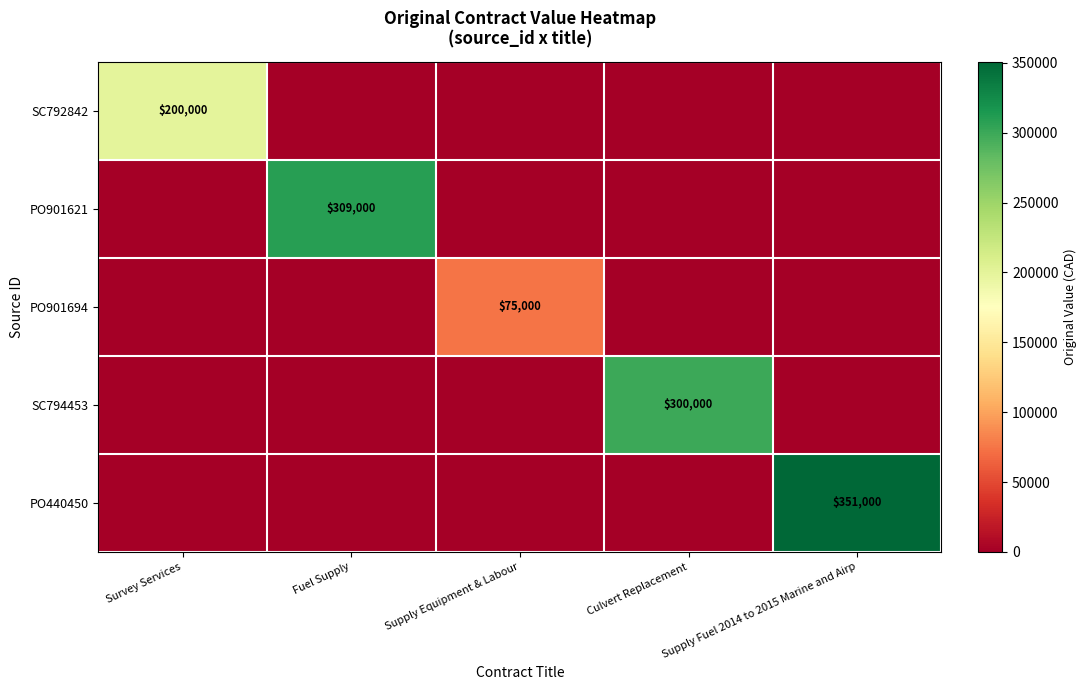

True or false: PO440450 has a value of 135080 at Supply Fuel 2014 to 2015 Marine and Airp.

False